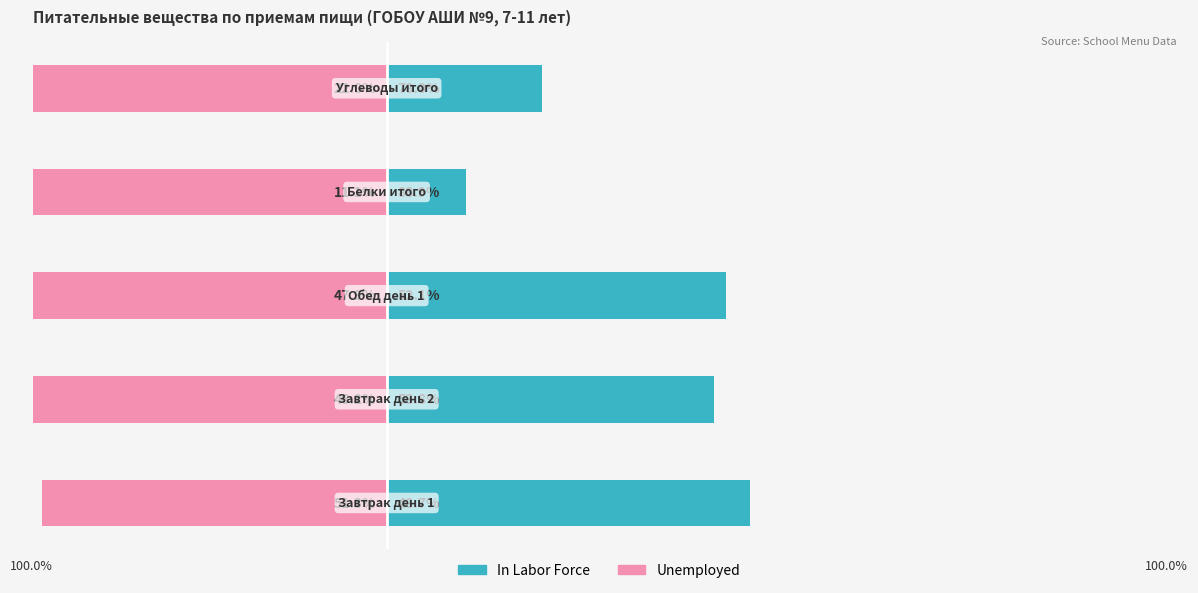

Which series has the largest total across all categories?

In Labor Force